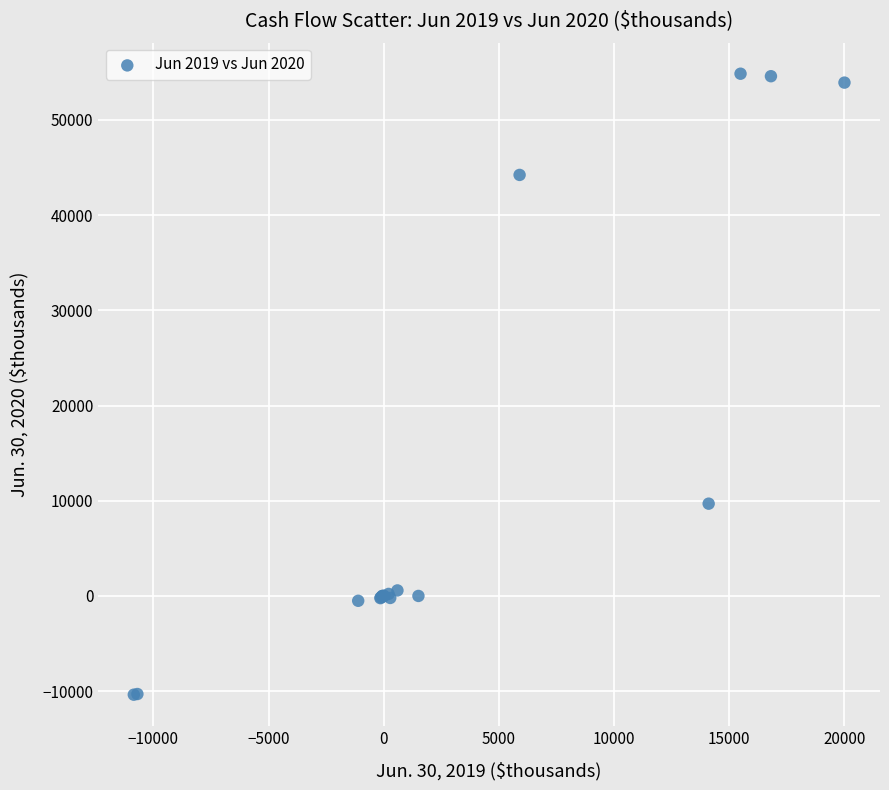

What Y value in the scatter plot is closest to 22237?

9693